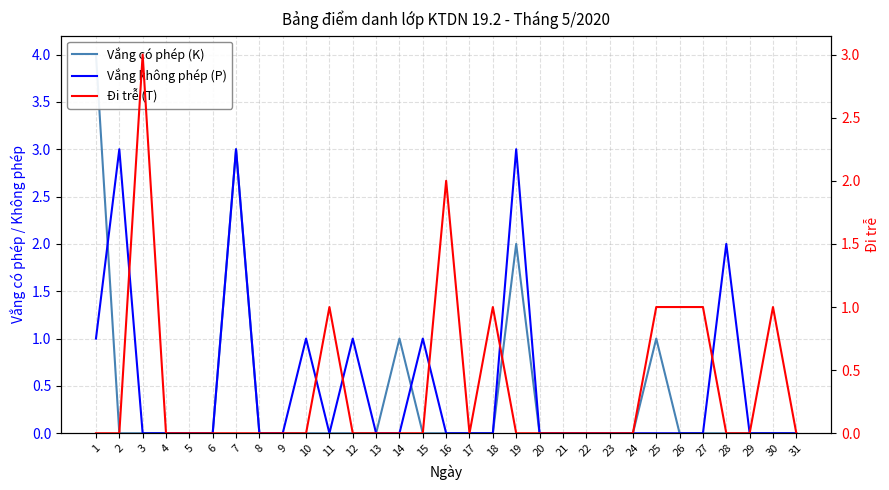

True or false: Vắng không phép (P) and Đi trễ (T) cross at least once.

True